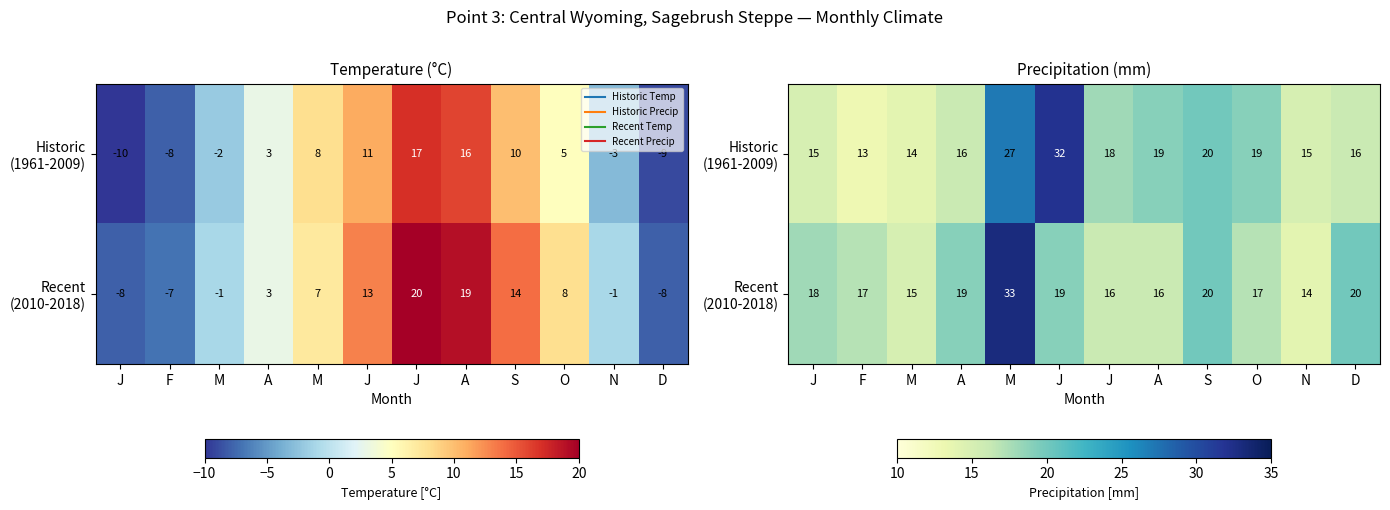

At how many categories does at least one series exceed 15?

10